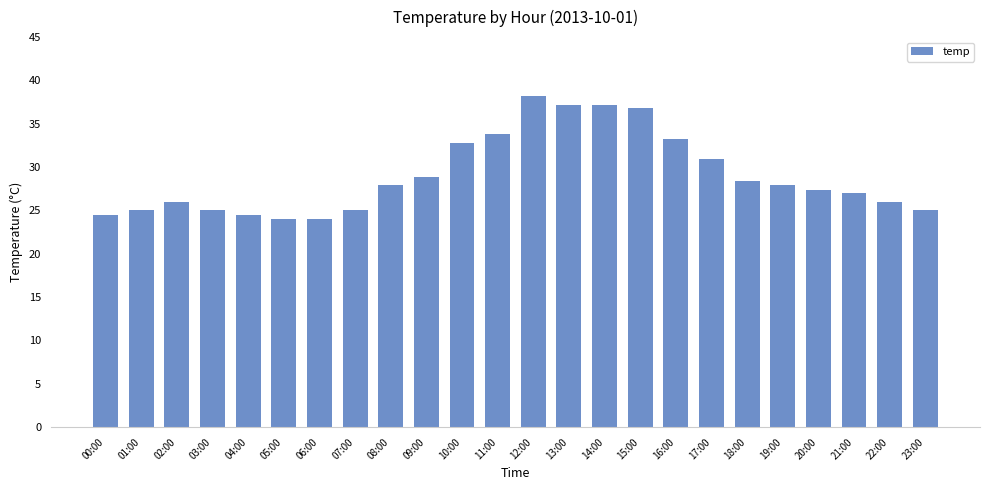

Is it true that the value at 02:00 is 26.0?

True